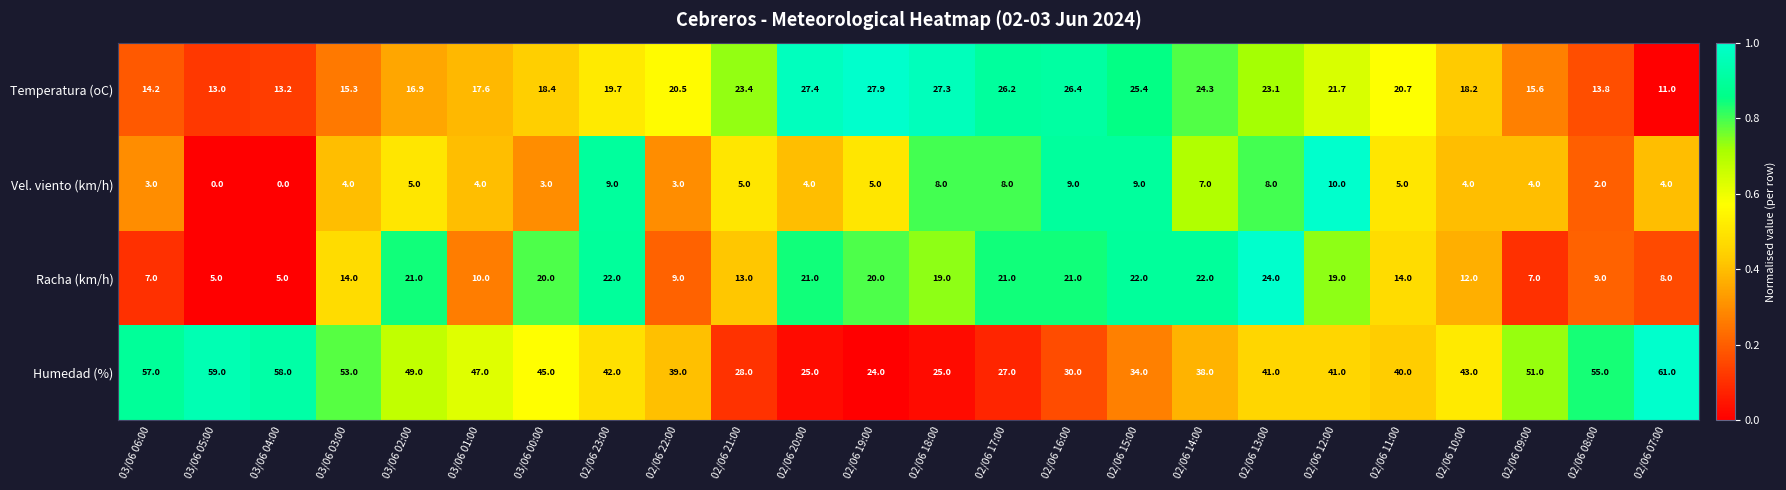

What is the sum of the Temperatura (oC) values at 03/06 02:00 and 02/06 11:00?

37.6